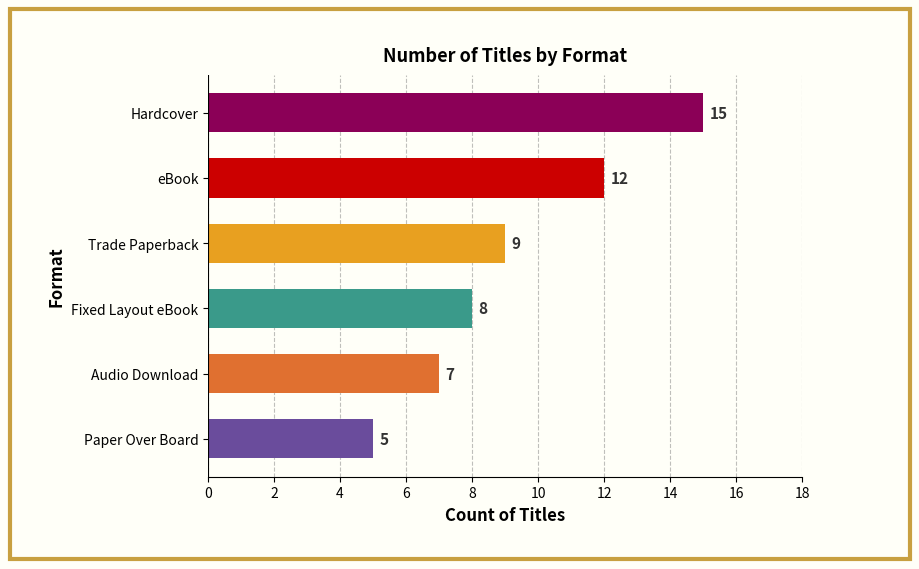

At which label is the value closest to 10?

Trade Paperback